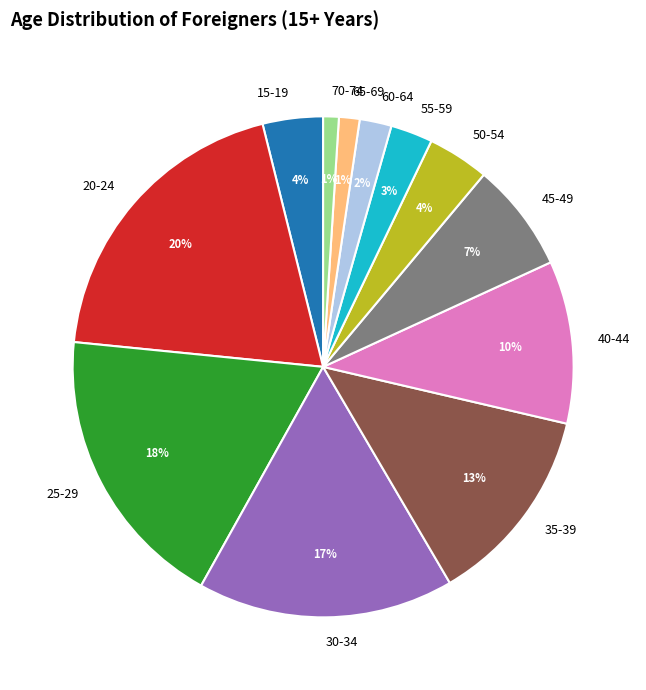

Between 60-64 and 40-44, which is larger?

40-44